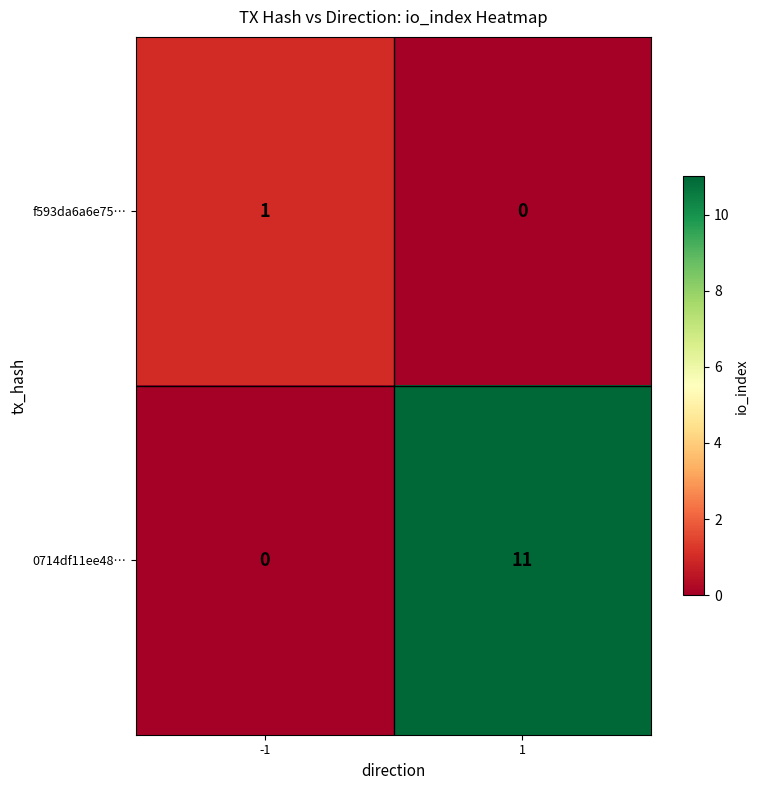

Rank the series by their average value, from highest to lowest.

0714df11ee48…, f593da6a6e75…